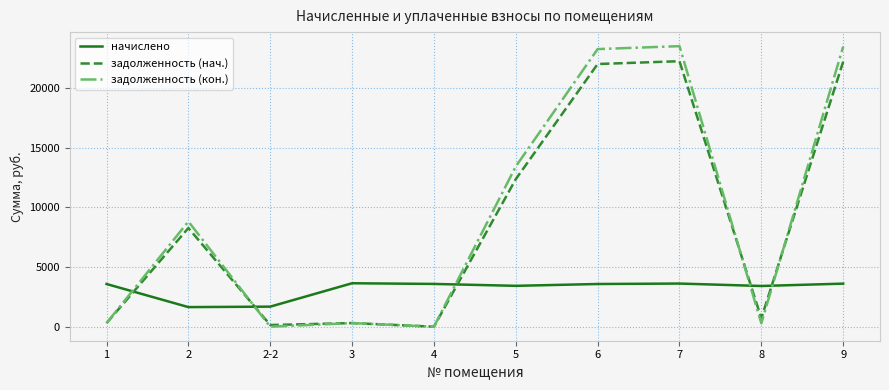

What value does the задолженность (нач.) series have at 5?

12352.2